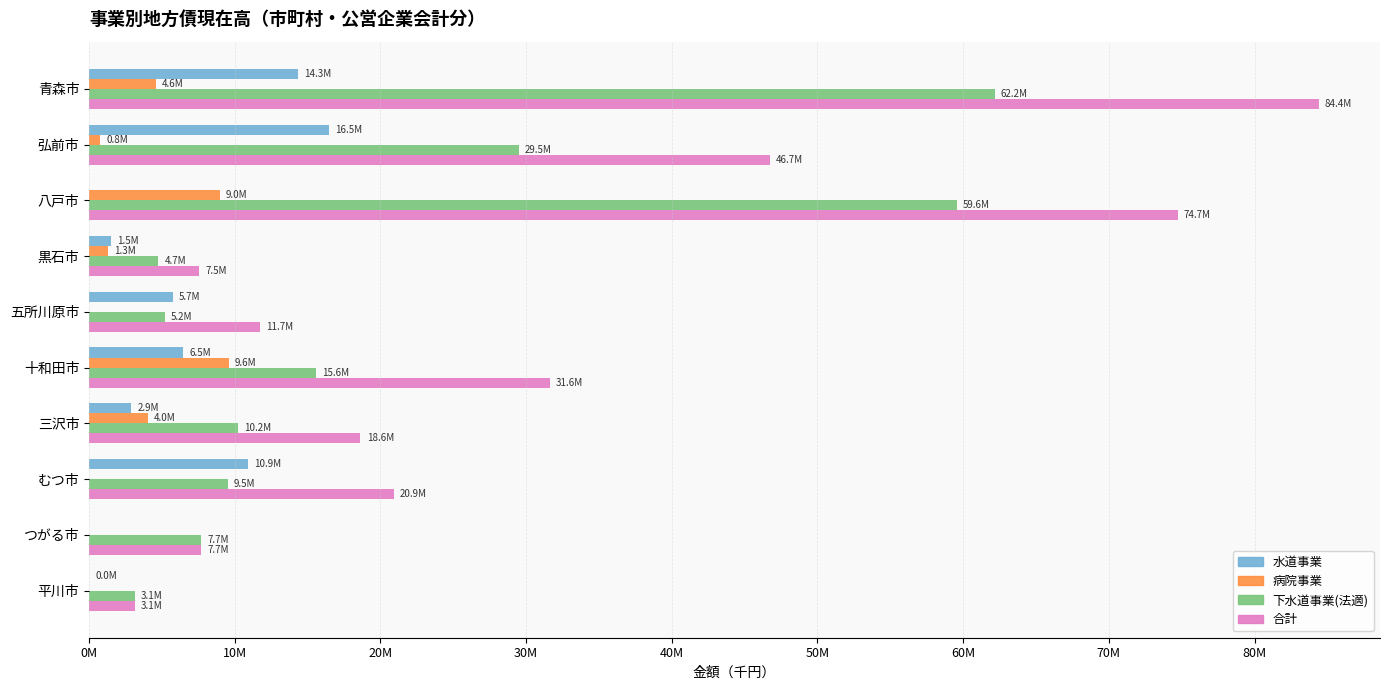

Which series has the widest spread of values?

合計